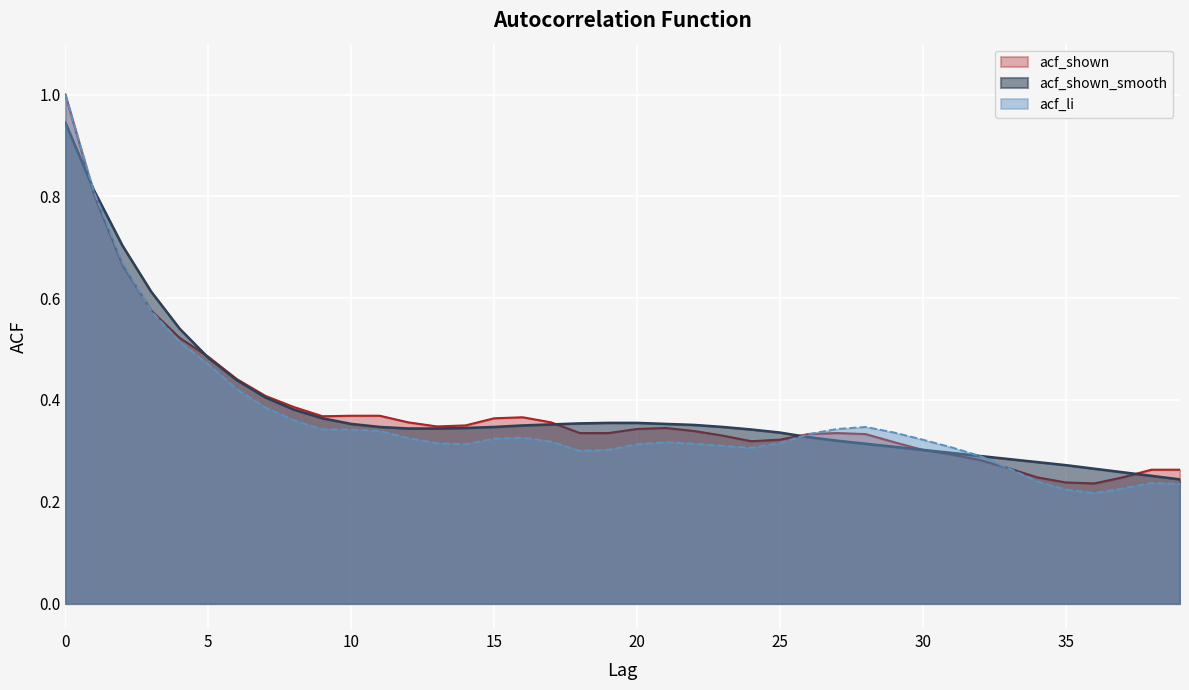

How many data points does each series have?

40